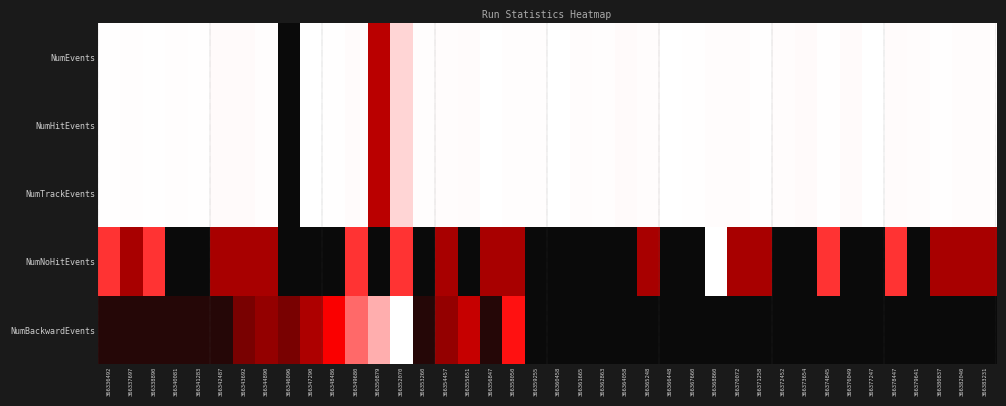

Reading right to left, extract all data points from this chart.

NumEvents: 366383231=1.0	366382040=1.0	366380837=1.0	366379641=1.0	366378447=1.0	366377247=1.0	366376049=1.0	366374845=1.0	366373654=1.0	366372452=1.0	366371258=1.0	366370072=1.0	366368860=1.0	366367660=1.0	366366448=1.0	366365248=1.0	366364058=1.0	366362863=1.0	366361665=1.0	366360458=1.0	366359255=1.0	366358050=1.0	366356847=1.0	366355651=1.0	366354457=1.0	366353260=1.0	366352070=0.8	366350879=0.3	366349680=1.0	366348486=1.0	366347290=1.0	366346096=0.0	366344890=1.0	366343692=1.0	366342487=1.0	366341283=1.0	366340081=1.0	366338890=1.0	366337697=1.0	366336492=1.0
NumHitEvents: 366383231=1.0	366382040=1.0	366380837=1.0	366379641=1.0	366378447=1.0	366377247=1.0	366376049=1.0	366374845=1.0	366373654=1.0	366372452=1.0	366371258=1.0	366370072=1.0	366368860=1.0	366367660=1.0	366366448=1.0	366365248=1.0	366364058=1.0	366362863=1.0	366361665=1.0	366360458=1.0	366359255=1.0	366358050=1.0	366356847=1.0	366355651=1.0	366354457=1.0	366353260=1.0	366352070=0.8	366350879=0.3	366349680=1.0	366348486=1.0	366347290=1.0	366346096=0.0	366344890=1.0	366343692=1.0	366342487=1.0	366341283=1.0	366340081=1.0	366338890=1.0	366337697=1.0	366336492=1.0
NumTrackEvents: 366383231=1.0	366382040=1.0	366380837=1.0	366379641=1.0	366378447=1.0	366377247=1.0	366376049=1.0	366374845=1.0	366373654=1.0	366372452=1.0	366371258=1.0	366370072=1.0	366368860=1.0	366367660=1.0	366366448=1.0	366365248=1.0	366364058=1.0	366362863=1.0	366361665=1.0	366360458=1.0	366359255=1.0	366358050=1.0	366356847=1.0	366355651=1.0	366354457=1.0	366353260=1.0	366352070=0.8	366350879=0.3	366349680=1.0	366348486=1.0	366347290=1.0	366346096=0.0	366344890=1.0	366343692=1.0	366342487=1.0	366341283=1.0	366340081=1.0	366338890=1.0	366337697=1.0	366336492=1.0
NumNoHitEvents: 366383231=0.2	366382040=0.2	366380837=0.2	366379641=0.0	366378447=0.5	366377247=0.0	366376049=0.0	366374845=0.5	366373654=0.0	366372452=0.0	366371258=0.2	366370072=0.2	366368860=1.0	366367660=0.0	366366448=0.0	366365248=0.2	366364058=0.0	366362863=0.0	366361665=0.0	366360458=0.0	366359255=0.0	366358050=0.2	366356847=0.2	366355651=0.0	366354457=0.2	366353260=0.0	366352070=0.5	366350879=0.0	366349680=0.5	366348486=0.0	366347290=0.0	366346096=0.0	366344890=0.2	366343692=0.2	366342487=0.2	366341283=0.0	366340081=0.0	366338890=0.5	366337697=0.2	366336492=0.5
NumBackwardEvents: 366383231=0.0	366382040=0.0	366380837=0.0	366379641=0.0	366378447=0.0	366377247=0.0	366376049=0.0	366374845=0.0	366373654=0.0	366372452=0.0	366371258=0.0	366370072=0.0	366368860=0.0	366367660=0.0	366366448=0.0	366365248=0.0	366364058=0.0	366362863=0.0	366361665=0.0	366360458=0.0	366359255=0.0	366358050=0.4	366356847=0.0	366355651=0.3	366354457=0.2	366353260=0.0	366352070=1.0	366350879=0.7	366349680=0.6	366348486=0.4	366347290=0.3	366346096=0.2	366344890=0.2	366343692=0.2	366342487=0.0	366341283=0.0	366340081=0.0	366338890=0.0	366337697=0.0	366336492=0.0